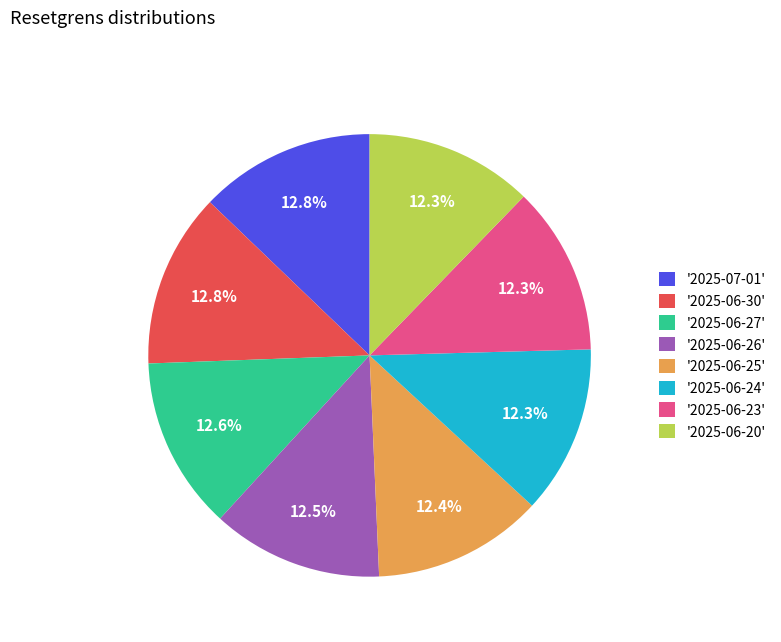

Between '2025-07-01' and '2025-06-23', which is larger?

'2025-07-01'